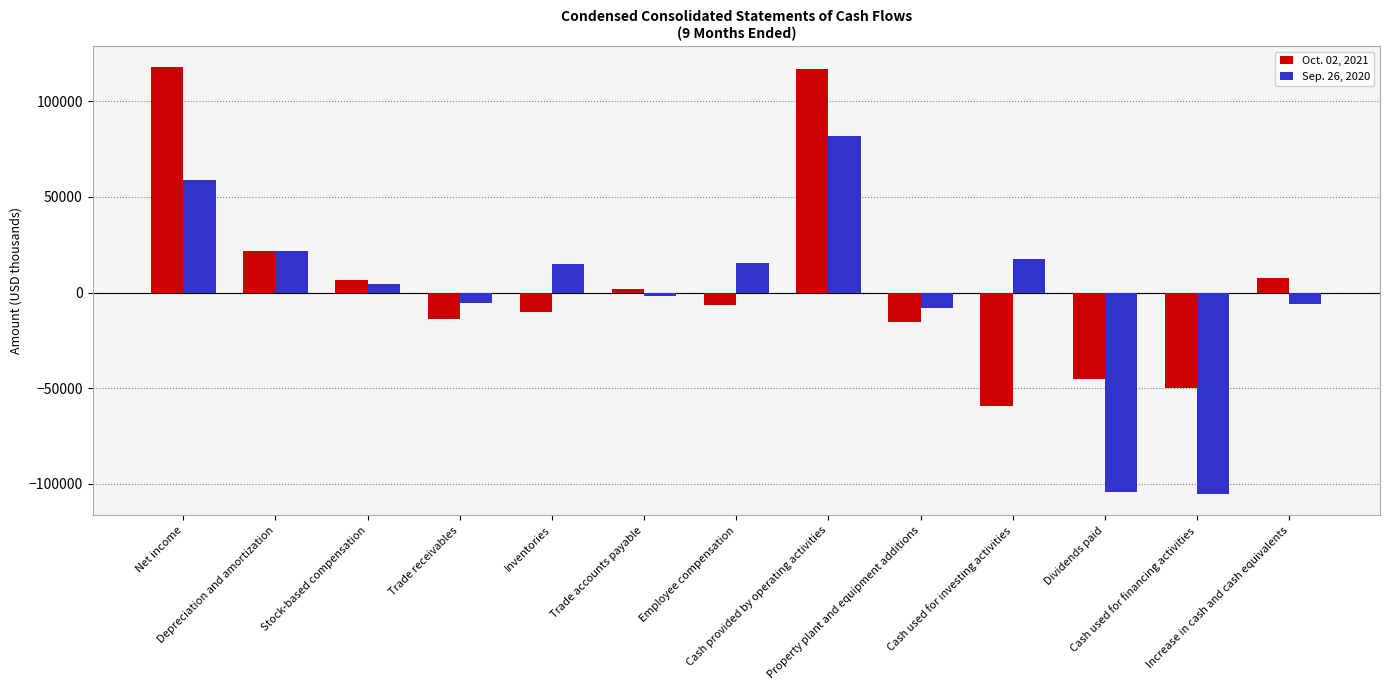

What is the spread (max minus min) of values at Trade accounts payable?

3334